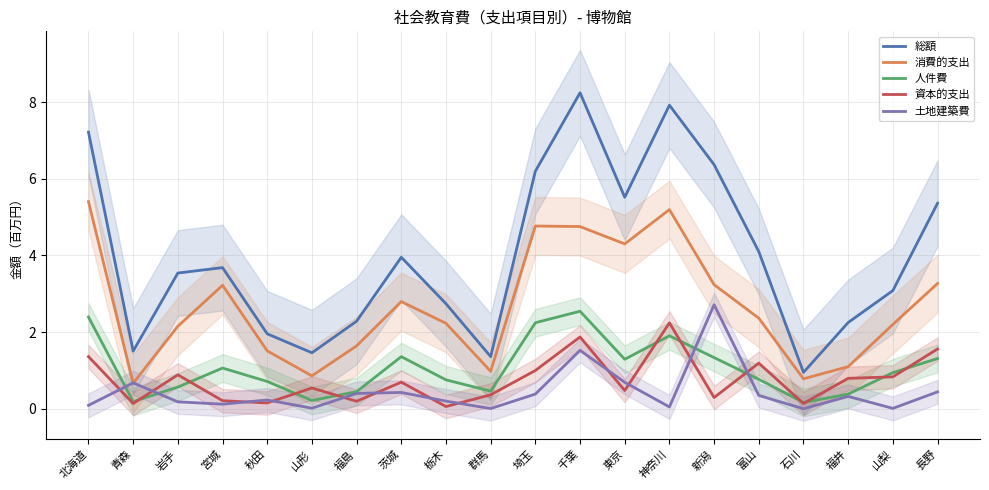

Reading left to right, what are all the values shown in this chart?

総額: 北海道=7.2	青森=1.5	岩手=3.5	宮城=3.7	秋田=2.0	山形=1.5	福島=2.3	茨城=4.0	栃木=2.7	群馬=1.4	埼玉=6.2	千葉=8.2	東京=5.5	神奈川=7.9	新潟=6.4	富山=4.1	石川=1.0	福井=2.3	山梨=3.1	長野=5.4
消費的支出: 北海道=5.4	青森=0.7	岩手=2.2	宮城=3.2	秋田=1.5	山形=0.9	福島=1.6	茨城=2.8	栃木=2.2	群馬=1.0	埼玉=4.8	千葉=4.8	東京=4.3	神奈川=5.2	新潟=3.2	富山=2.4	石川=0.8	福井=1.1	山梨=2.2	長野=3.3
人件費: 北海道=2.4	青森=0.2	岩手=0.6	宮城=1.1	秋田=0.7	山形=0.2	福島=0.4	茨城=1.4	栃木=0.8	群馬=0.5	埼玉=2.2	千葉=2.5	東京=1.3	神奈川=1.9	新潟=1.3	富山=0.8	石川=0.2	福井=0.4	山梨=0.9	長野=1.3
資本的支出: 北海道=1.4	青森=0.1	岩手=0.9	宮城=0.2	秋田=0.2	山形=0.5	福島=0.2	茨城=0.7	栃木=0.1	群馬=0.4	埼玉=1.0	千葉=1.9	東京=0.5	神奈川=2.2	新潟=0.3	富山=1.2	石川=0.1	福井=0.8	山梨=0.8	長野=1.6
土地建築費: 北海道=0.1	青森=0.7	岩手=0.2	宮城=0.1	秋田=0.2	山形=0.0	福島=0.4	茨城=0.4	栃木=0.2	群馬=0.0	埼玉=0.4	千葉=1.5	東京=0.7	神奈川=0.1	新潟=2.7	富山=0.4	石川=0.0	福井=0.3	山梨=0.0	長野=0.4